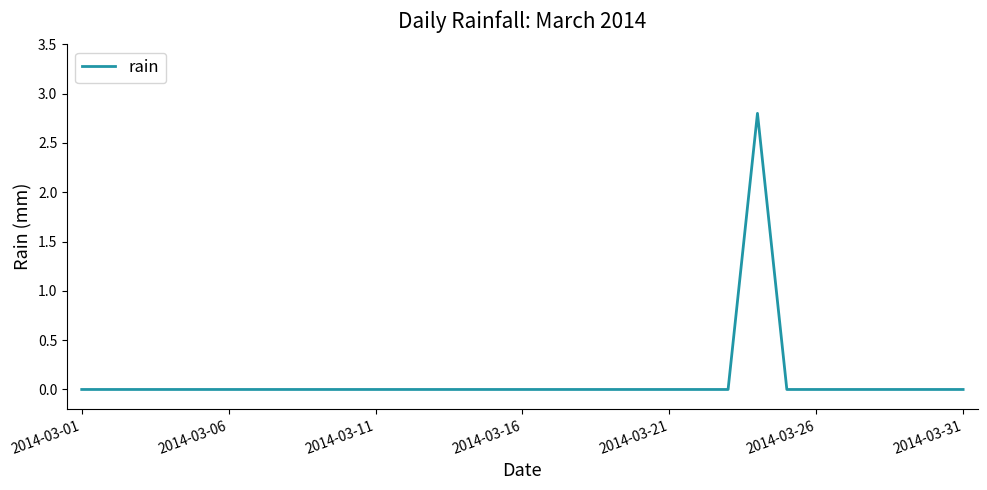

Reading left to right, list all the values displayed in this chart.

0.0	0.0	0.0	0.0	0.0	0.0	0.0	0.0	0.0	0.0	0.0	0.0	0.0	0.0	0.0	0.0	0.0	0.0	0.0	0.0	0.0	0.0	0.0	2.8	0.0	0.0	0.0	0.0	0.0	0.0	0.0